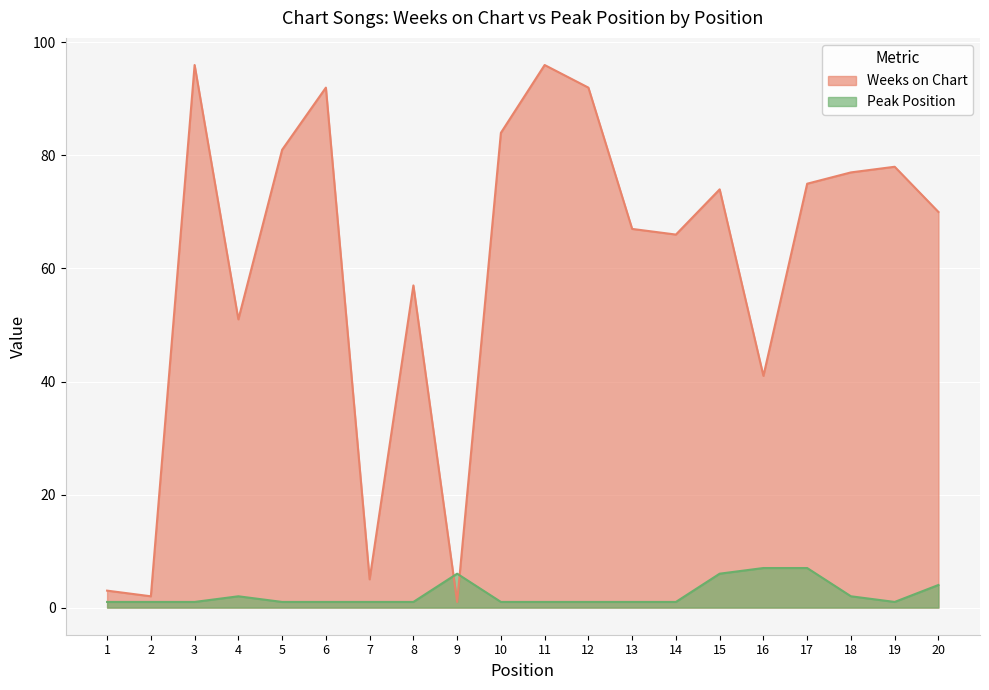

What is the highest value of the Peak Position series?

7